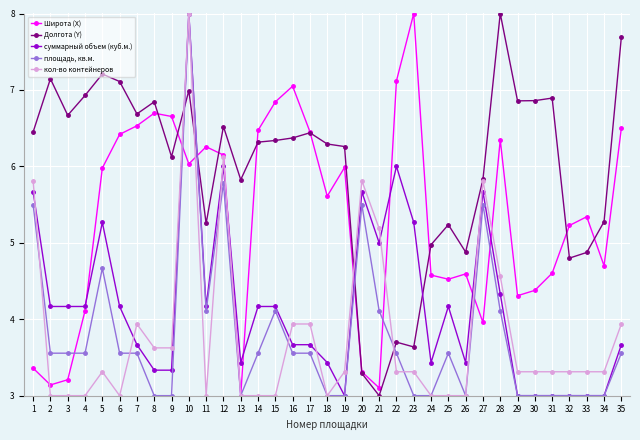

True or false: Долгота (Y) and Широта (X) cross at least once.

True